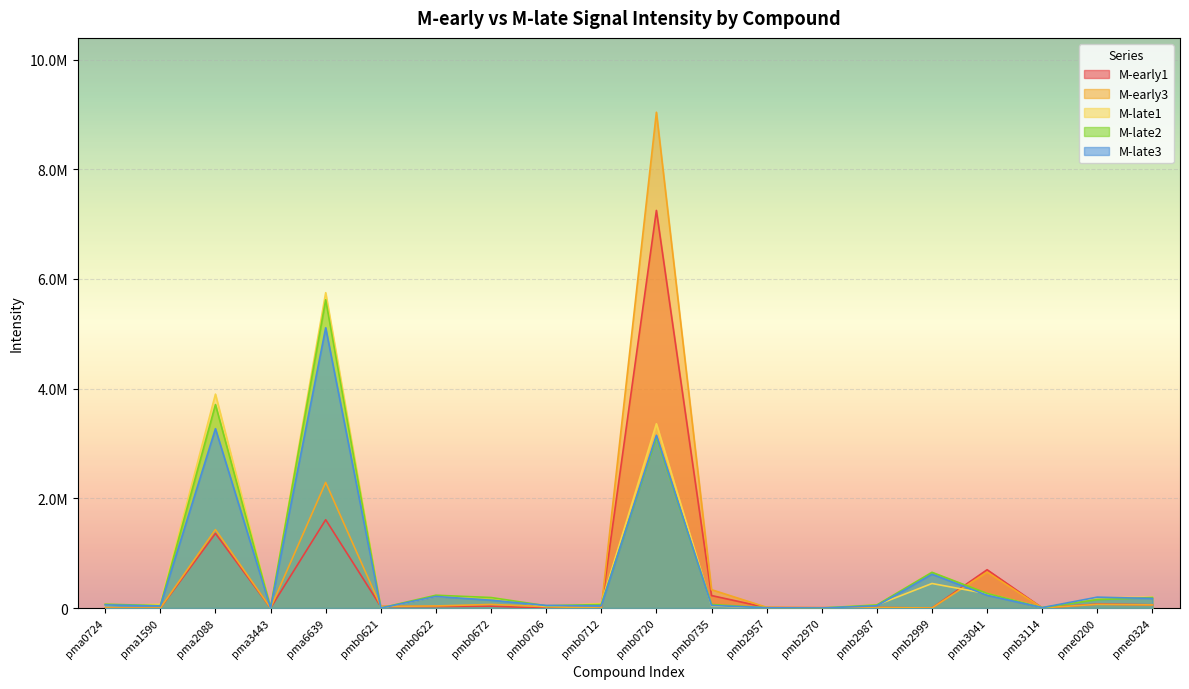

True or false: M-early3 and M-late2 intersect in this chart.

True